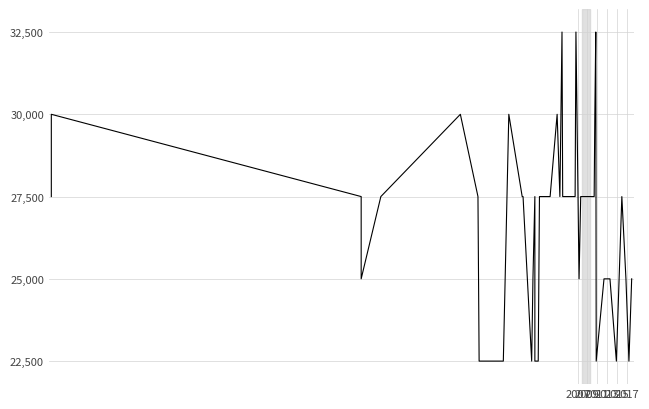

Count the number of categories in the chart.

40